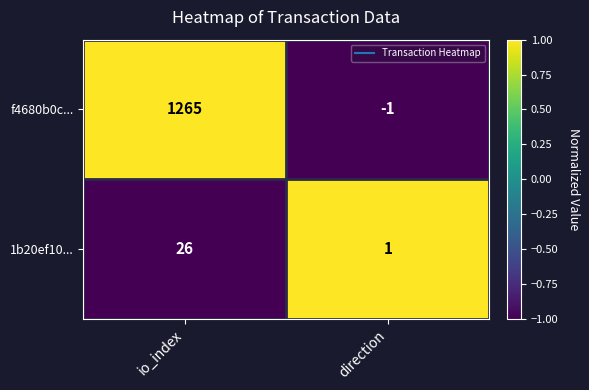

Reading left to right, list all the values displayed in this chart.

f4680b0c...: io_index=1265	direction=-1
1b20ef10...: io_index=26	direction=1